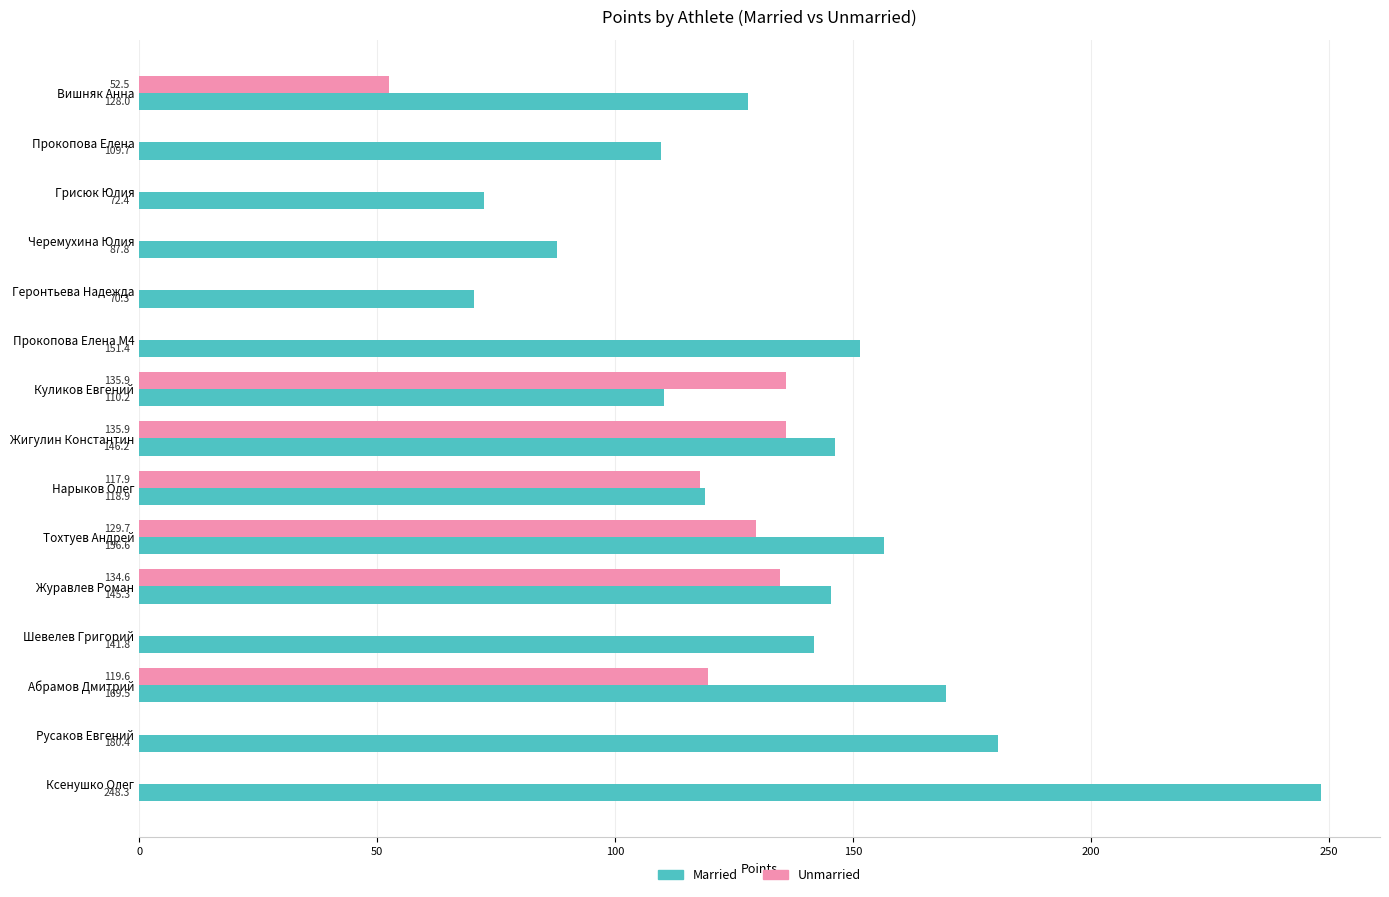

The value of Married at Абрамов Дмитрий is 293.1. True or false?

False